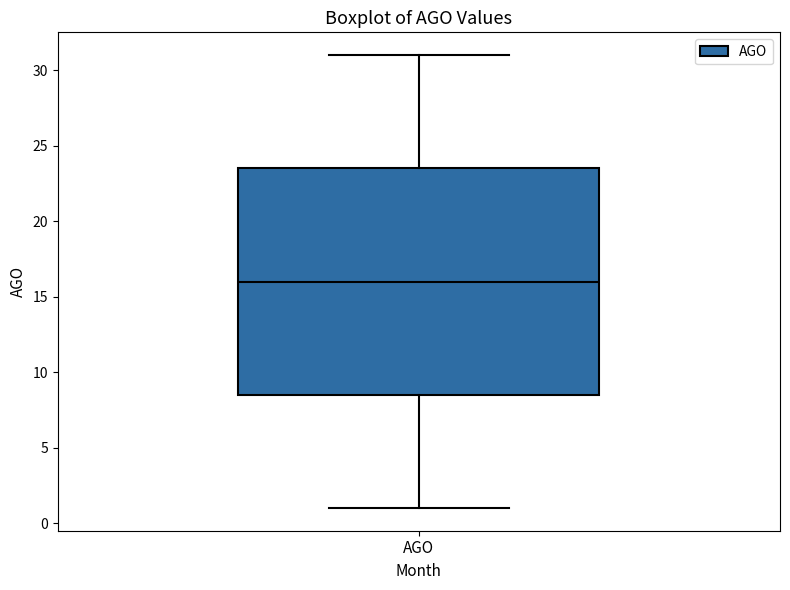

Read this box plot against the y-axis: the position of the median line, the range covered by the box, and the ends of both whiskers. The values are not printed on the chart, so give them approximately, as read against the axis.

median 16.0, box 8.5 to 23.5, whiskers 1.0 to 31.0